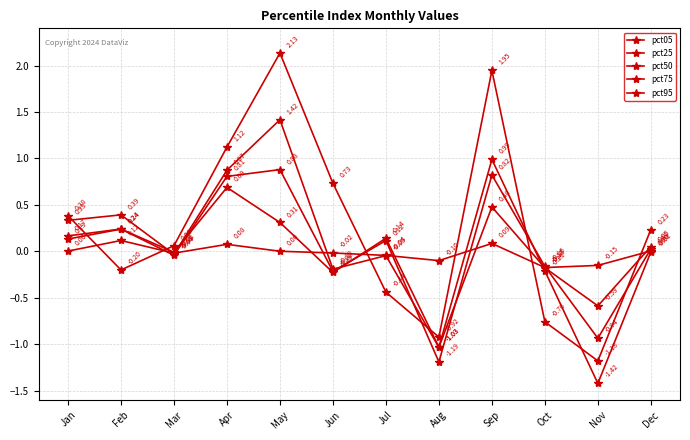

What is the sum of all pct50 values?

0.5